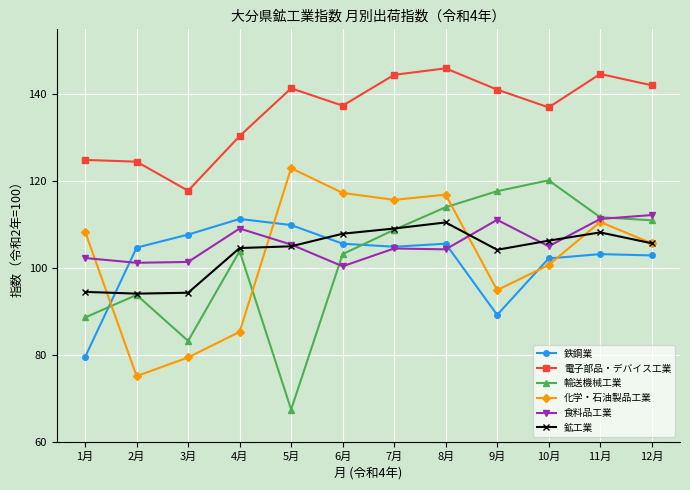

After their last crossing, which series has the higher values: 化学・石油製品工業 or 鉄鋼業?

化学・石油製品工業